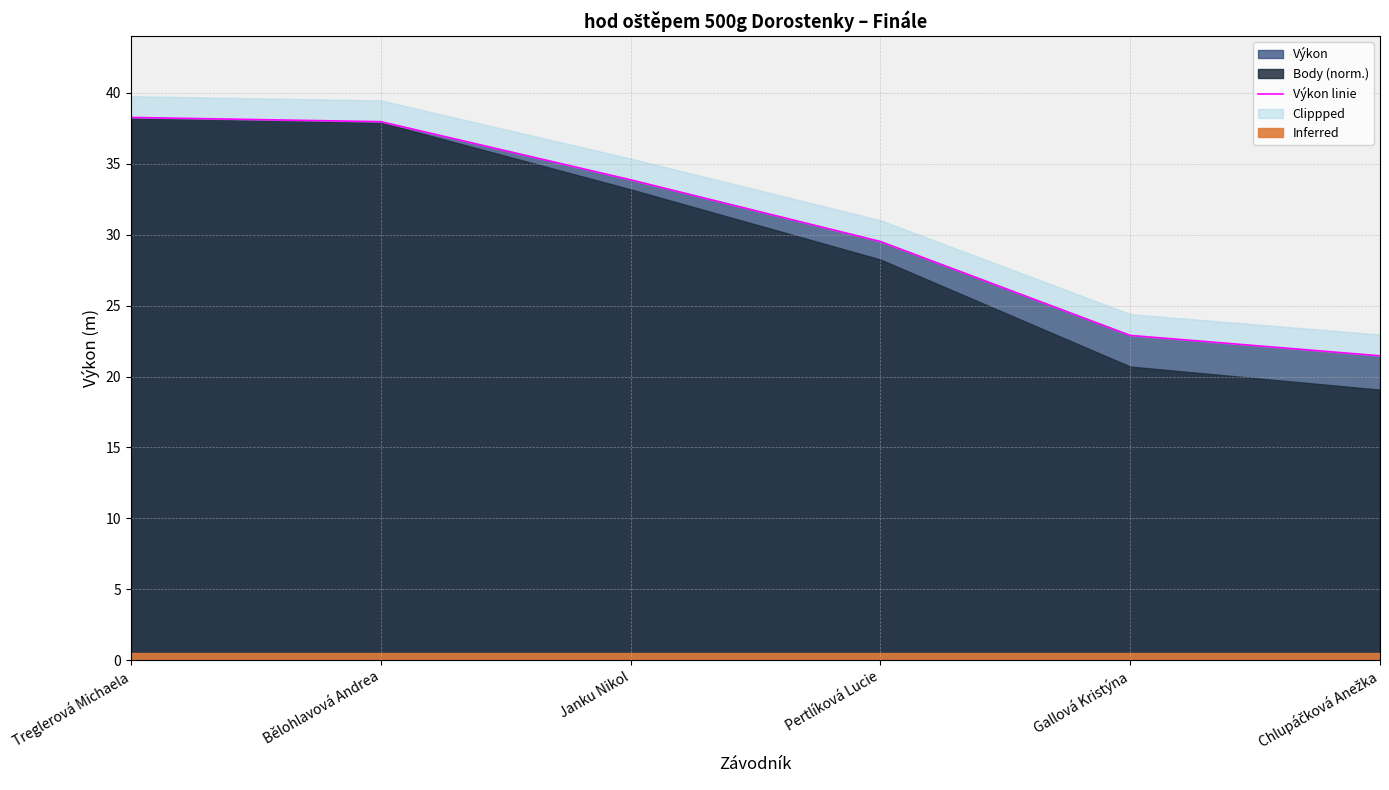

What is the smallest value displayed?

21.5